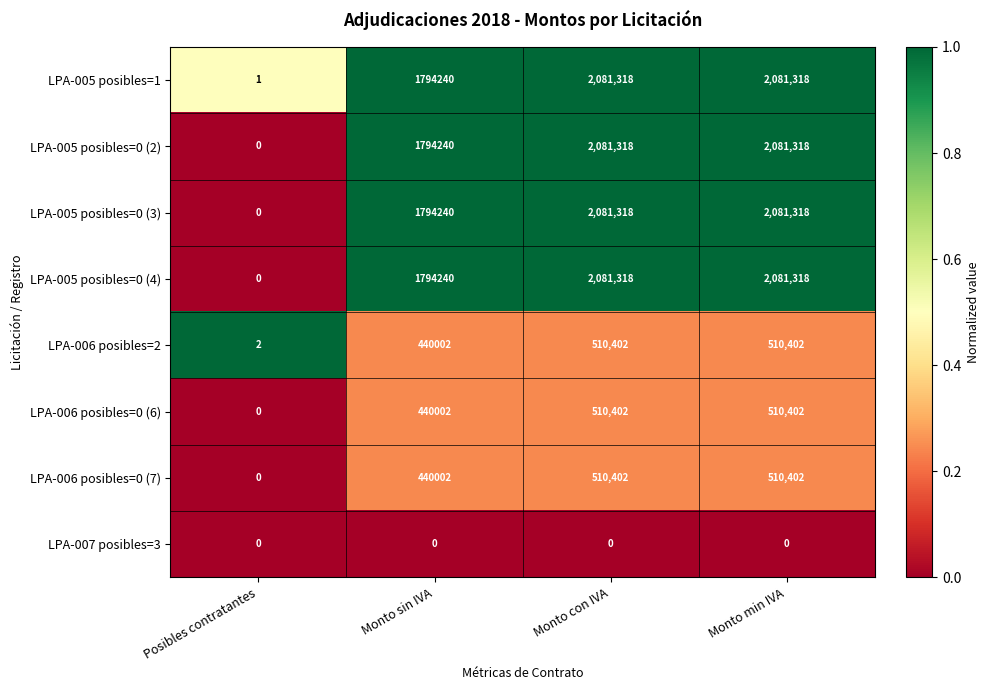

What value does the LPA-005 posibles=0 (4) series have at Monto sin IVA?

1794240